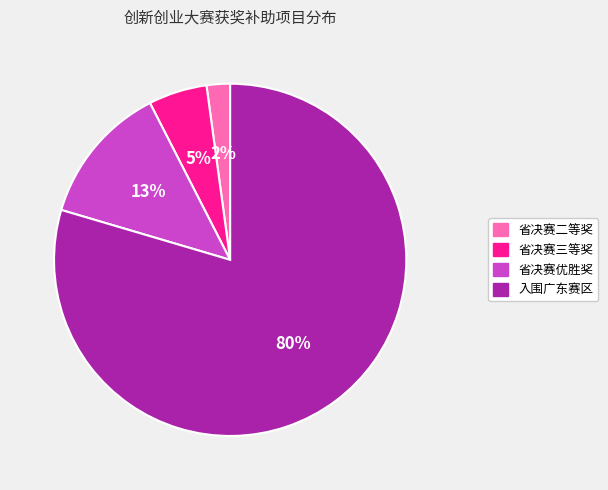

Do 入围广东赛区 and 省决赛二等奖 together represent more than half of the pie?

Yes